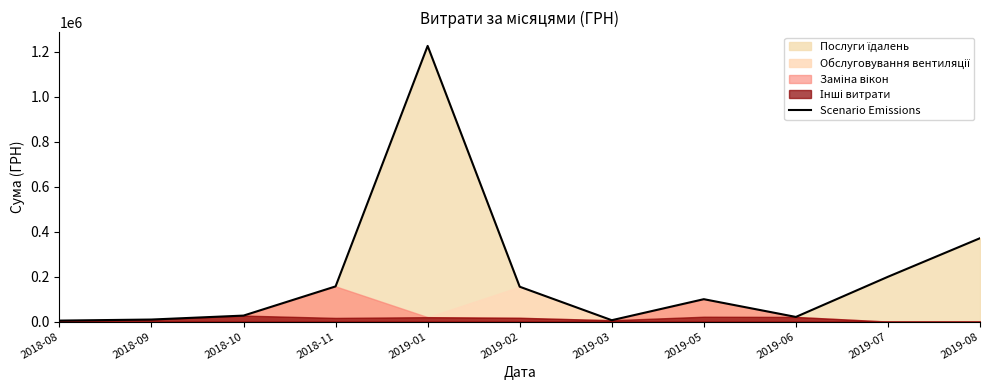

Rank the categories by value from highest to lowest.

2019-01, 2019-08, 2019-07, 2018-11, 2019-02, 2019-05, 2018-10, 2019-06, 2018-09, 2019-03, 2018-08